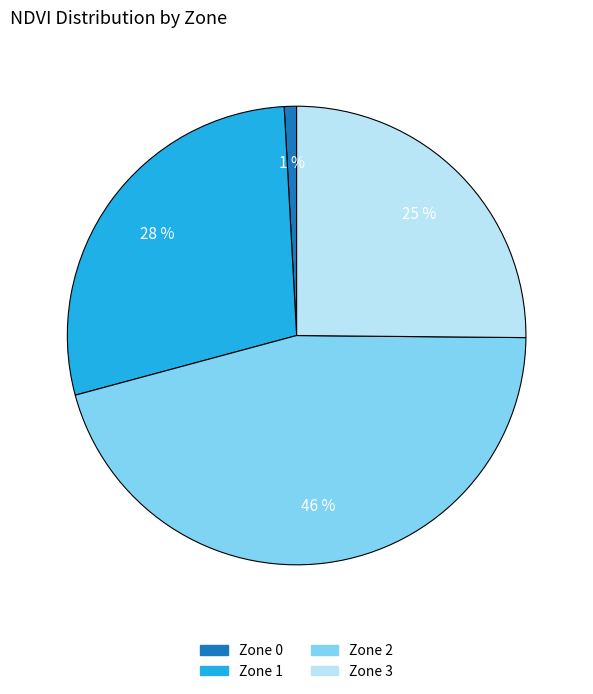

Do Zone 1 and Zone 0 together represent more than half of the pie?

No